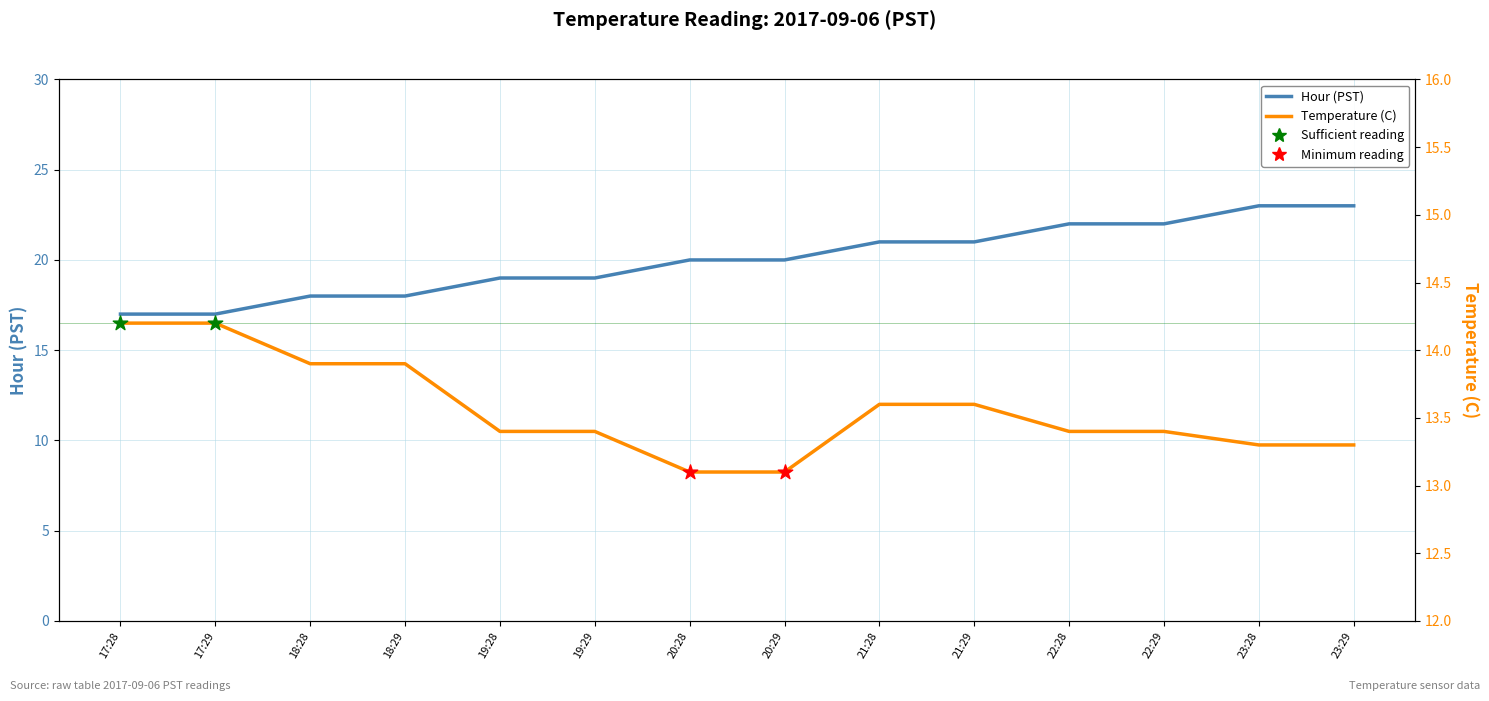

At how many categories does at least one series exceed 13?

14